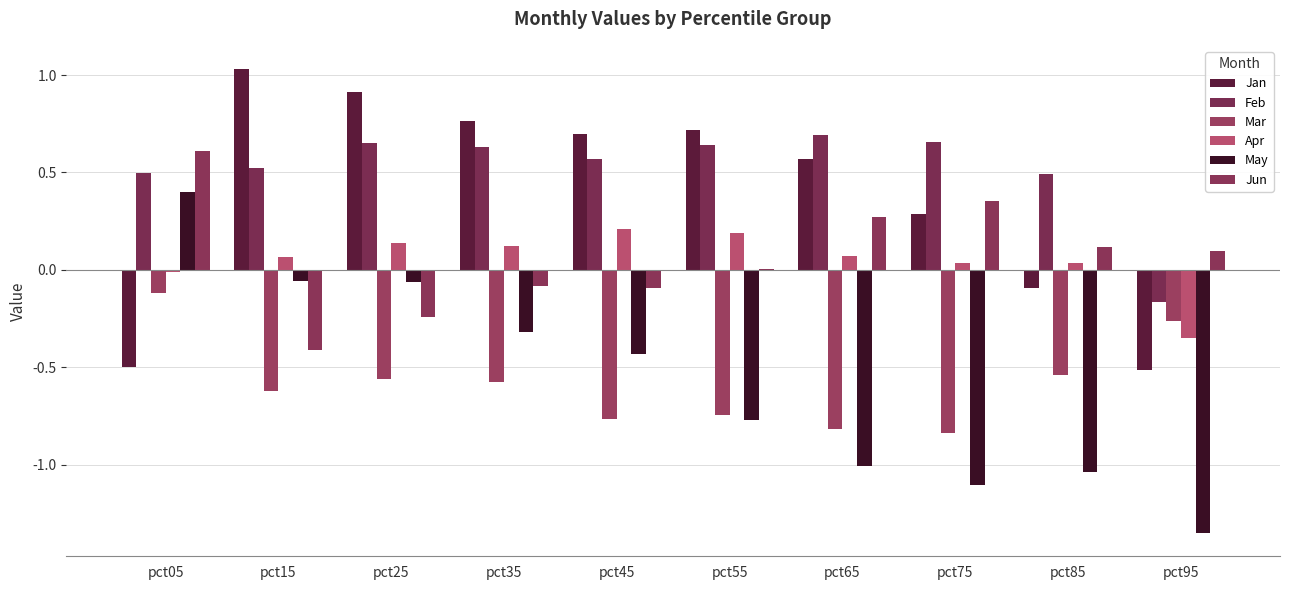

At how many categories does at least one series exceed 1?

1